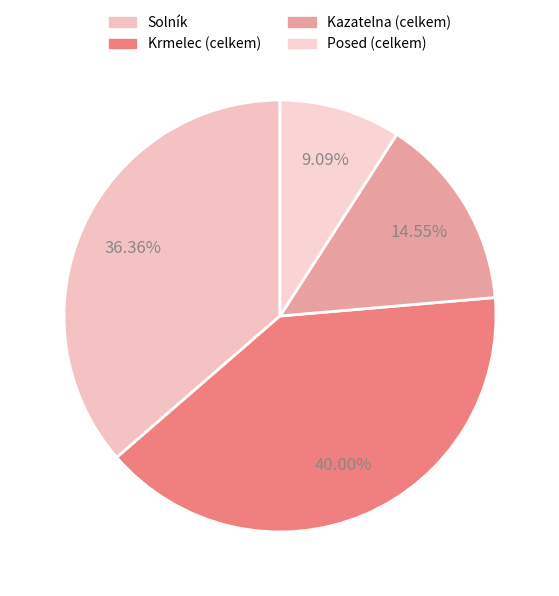

Is there a majority slice in this chart?

No